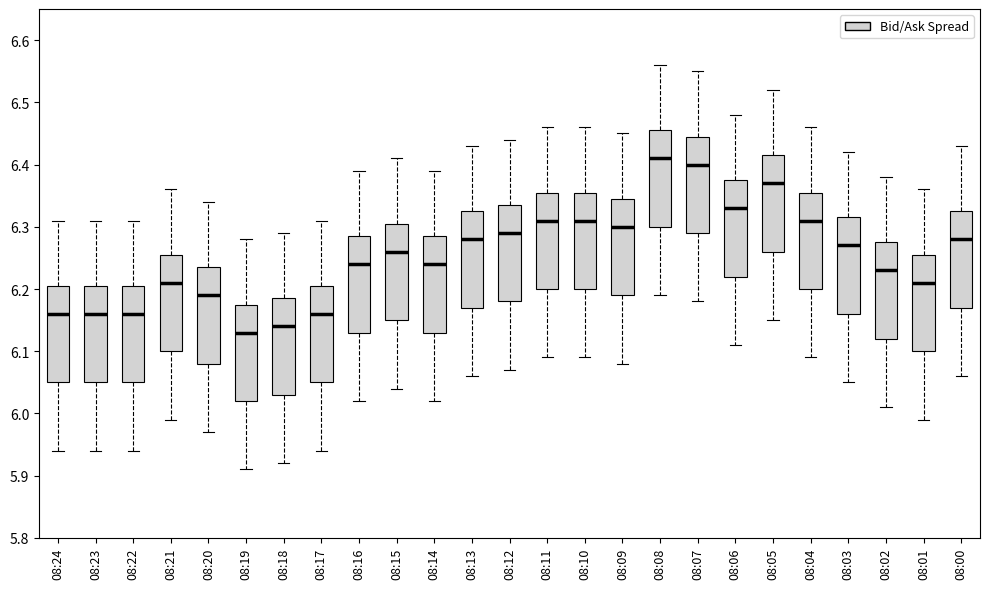

Reading left to right, read every box against the y-axis: the position of its median line, the range the box covers, and the ends of its whiskers. The values are not printed on the chart, so give them approximately, as read against the axis.

08:24: median 6.16, box 6.05 to 6.21, whiskers 5.94 to 6.31
08:23: median 6.16, box 6.05 to 6.21, whiskers 5.94 to 6.31
08:22: median 6.16, box 6.05 to 6.21, whiskers 5.94 to 6.31
08:21: median 6.21, box 6.10 to 6.26, whiskers 5.99 to 6.36
08:20: median 6.19, box 6.08 to 6.24, whiskers 5.97 to 6.34
08:19: median 6.13, box 6.02 to 6.18, whiskers 5.91 to 6.28
08:18: median 6.14, box 6.03 to 6.19, whiskers 5.92 to 6.29
08:17: median 6.16, box 6.05 to 6.21, whiskers 5.94 to 6.31
08:16: median 6.24, box 6.13 to 6.29, whiskers 6.02 to 6.39
08:15: median 6.26, box 6.15 to 6.31, whiskers 6.04 to 6.41
08:14: median 6.24, box 6.13 to 6.29, whiskers 6.02 to 6.39
08:13: median 6.28, box 6.17 to 6.33, whiskers 6.06 to 6.43
08:12: median 6.29, box 6.18 to 6.34, whiskers 6.07 to 6.44
08:11: median 6.31, box 6.20 to 6.36, whiskers 6.09 to 6.46
08:10: median 6.31, box 6.20 to 6.36, whiskers 6.09 to 6.46
08:09: median 6.30, box 6.19 to 6.35, whiskers 6.08 to 6.45
08:08: median 6.41, box 6.30 to 6.46, whiskers 6.19 to 6.56
08:07: median 6.40, box 6.29 to 6.45, whiskers 6.18 to 6.55
08:06: median 6.33, box 6.22 to 6.38, whiskers 6.11 to 6.48
08:05: median 6.37, box 6.26 to 6.42, whiskers 6.15 to 6.52
08:04: median 6.31, box 6.20 to 6.36, whiskers 6.09 to 6.46
08:03: median 6.27, box 6.16 to 6.32, whiskers 6.05 to 6.42
08:02: median 6.23, box 6.12 to 6.28, whiskers 6.01 to 6.38
08:01: median 6.21, box 6.10 to 6.26, whiskers 5.99 to 6.36
08:00: median 6.28, box 6.17 to 6.33, whiskers 6.06 to 6.43